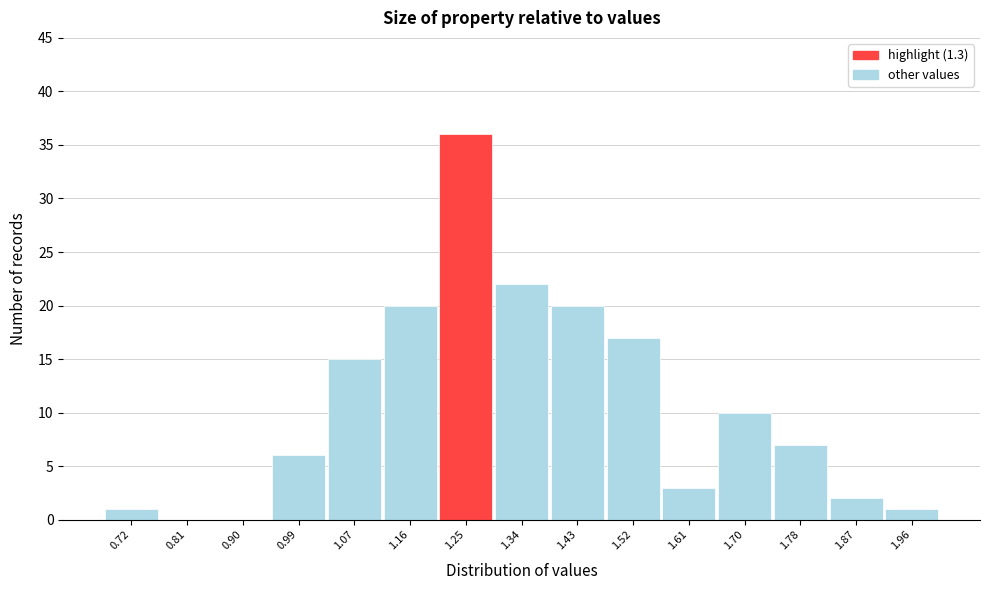

Reading left to right, extract all data points from this chart.

0.72=1	0.81=0	0.90=0	0.99=6	1.07=15	1.16=20	1.25=36	1.34=22	1.43=20	1.52=17	1.61=3	1.70=10	1.78=7	1.87=2	1.96=1